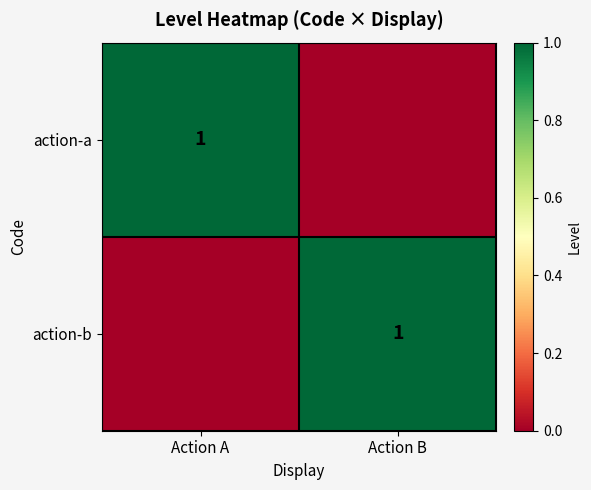

At which category does the chart reach its peak across all series?

Action A